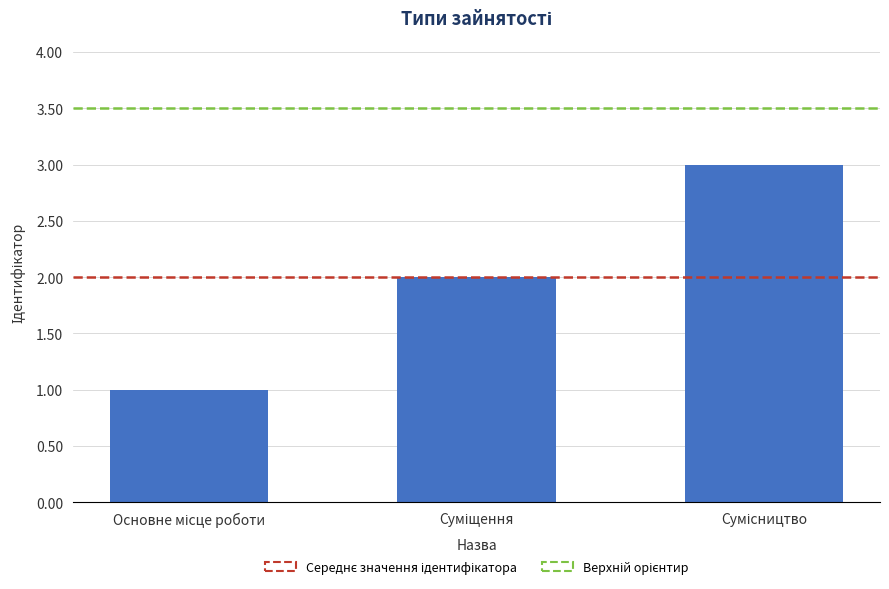

What is the greatest value displayed?

3